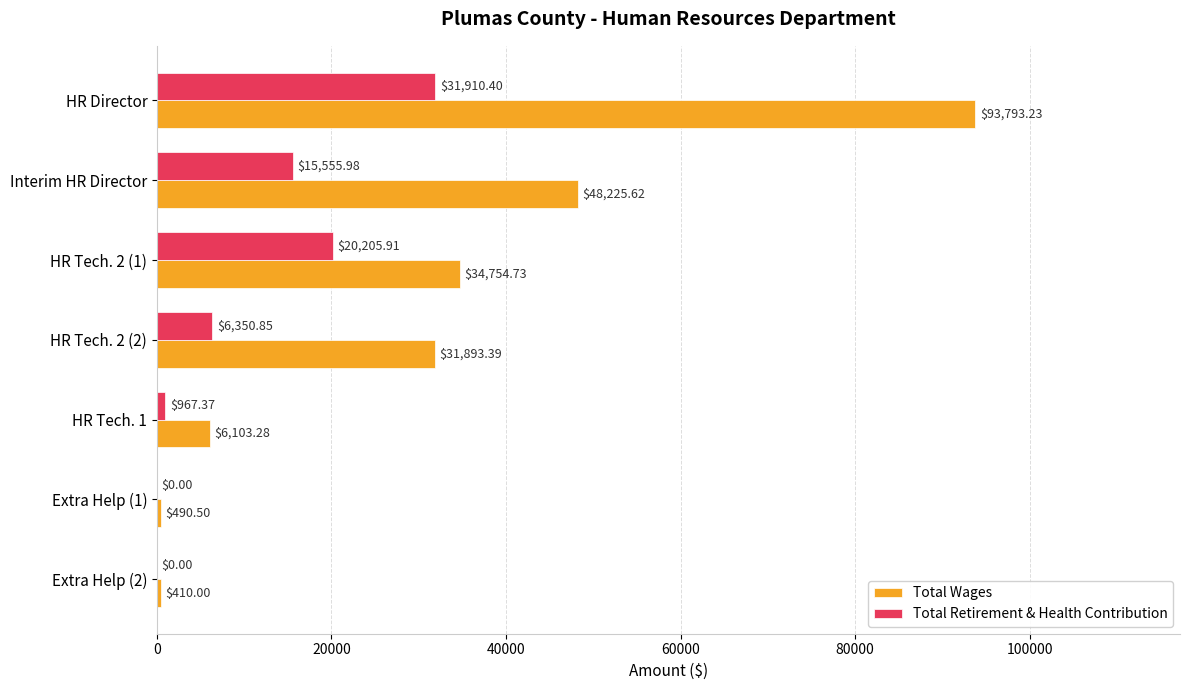

What is the sum of all Total Retirement & Health Contribution values?

74990.5